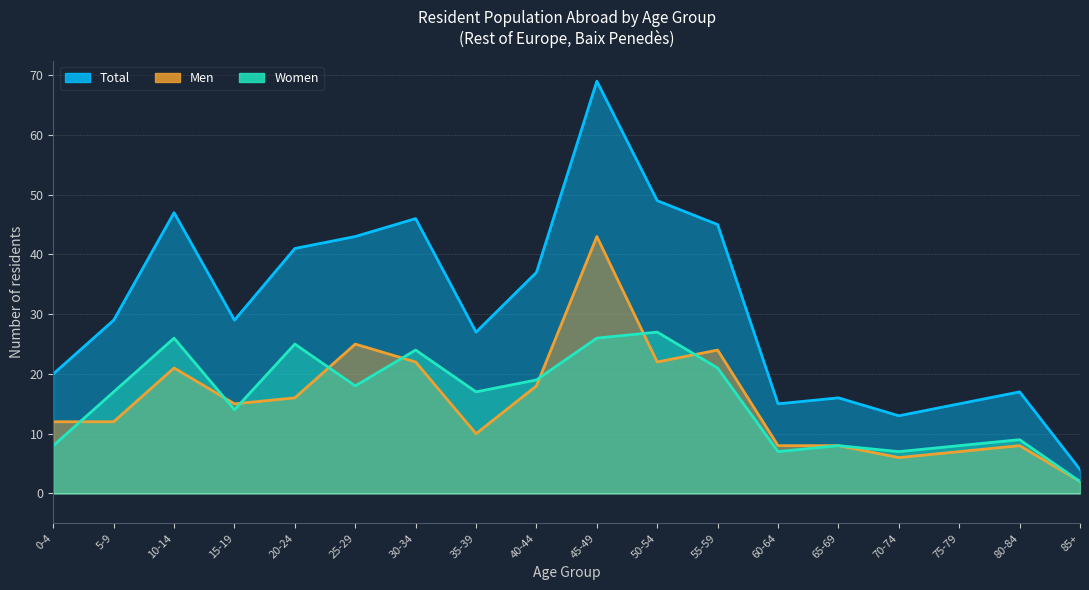

At which category is the sum across all series the highest?

45-49